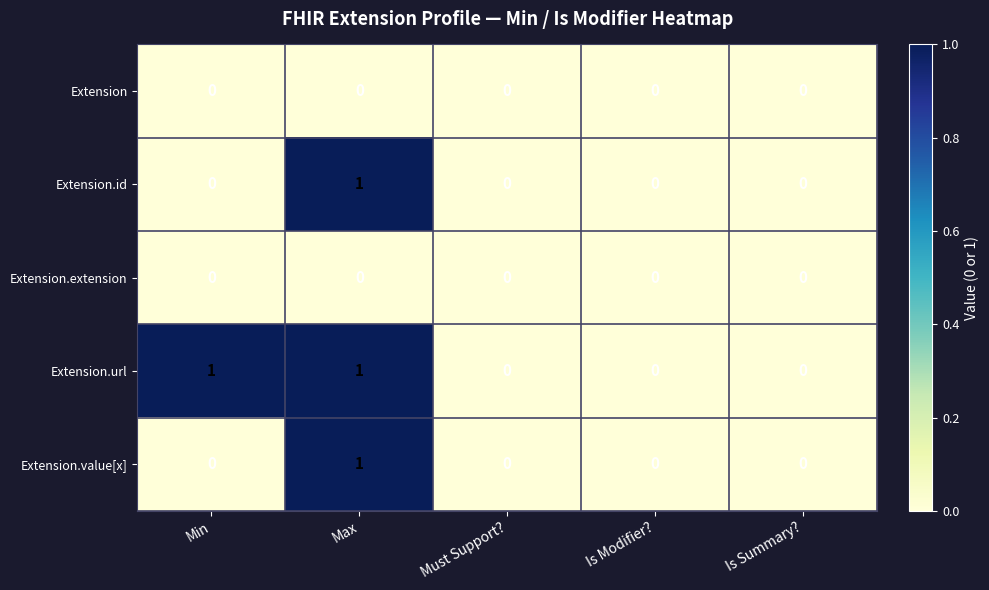

True or false: Extension.value[x] has a value of 1 at Max.

True